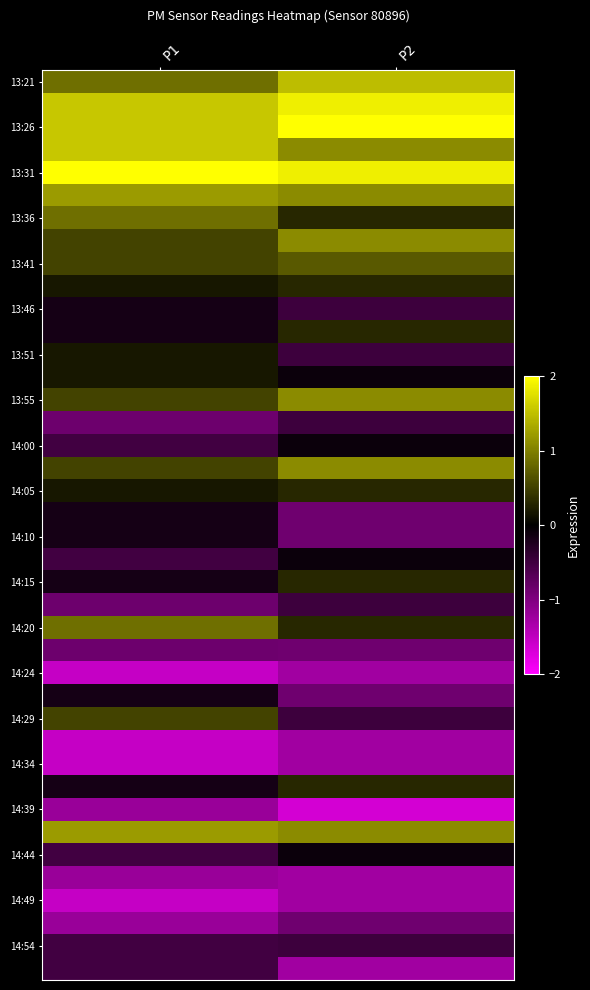

Which has a higher value, P2 or P1?

P2